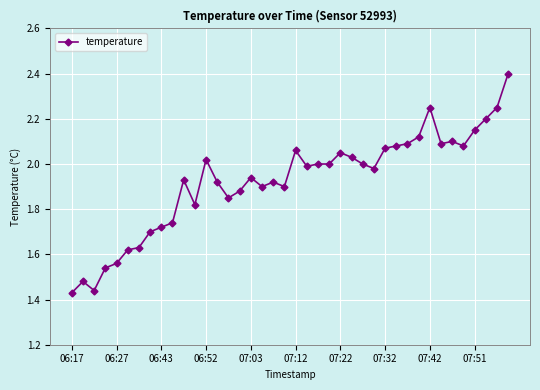

What is the greatest value displayed?

2.4